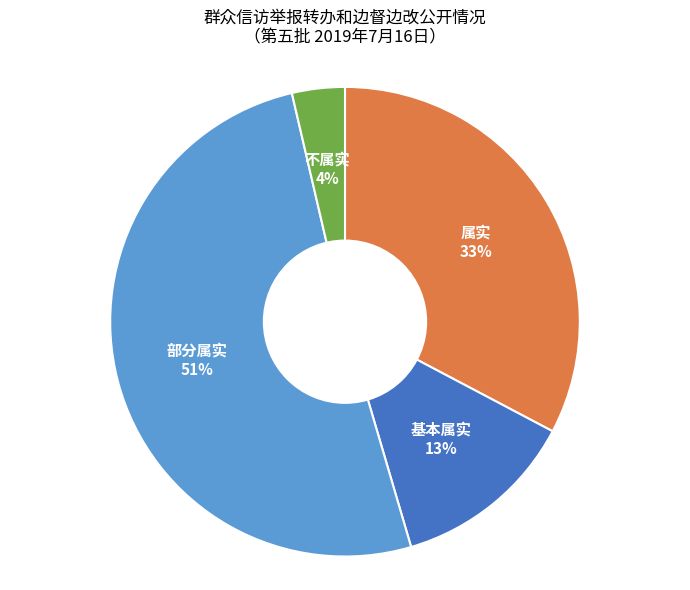

The 属实 slice represents 43% of the pie. True or false?

False